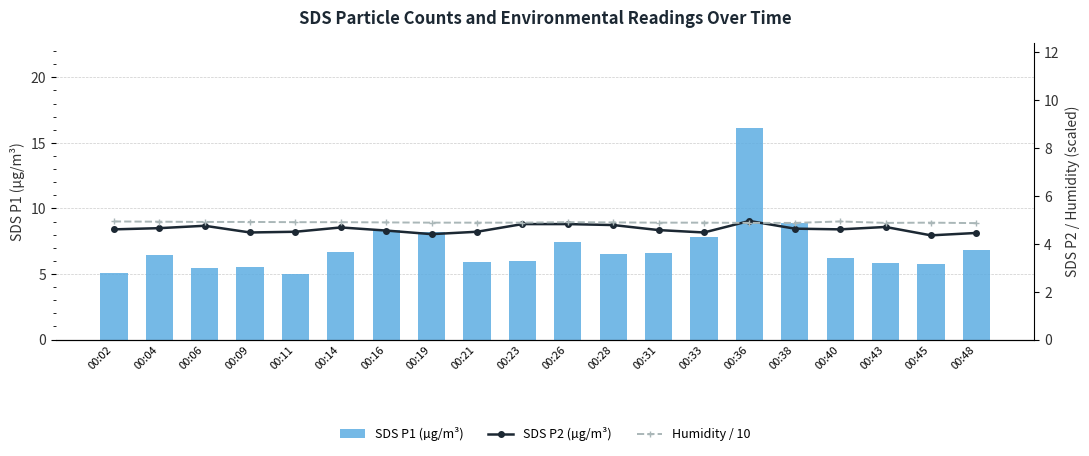

Rank the series by their maximum value, from highest to lowest.

SDS P1 (µg/m³), SDS P2 (µg/m³), Humidity / 10